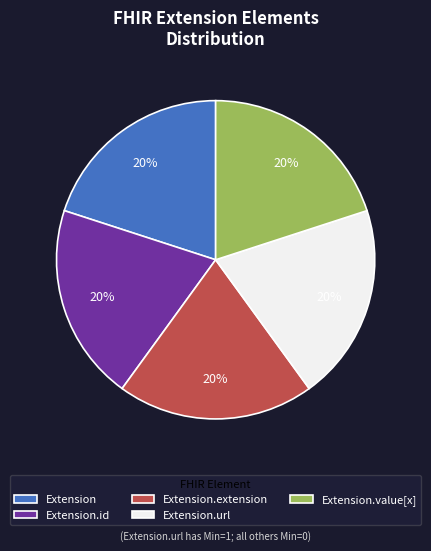

Is it true that Extension.url is 99% of the pie?

False